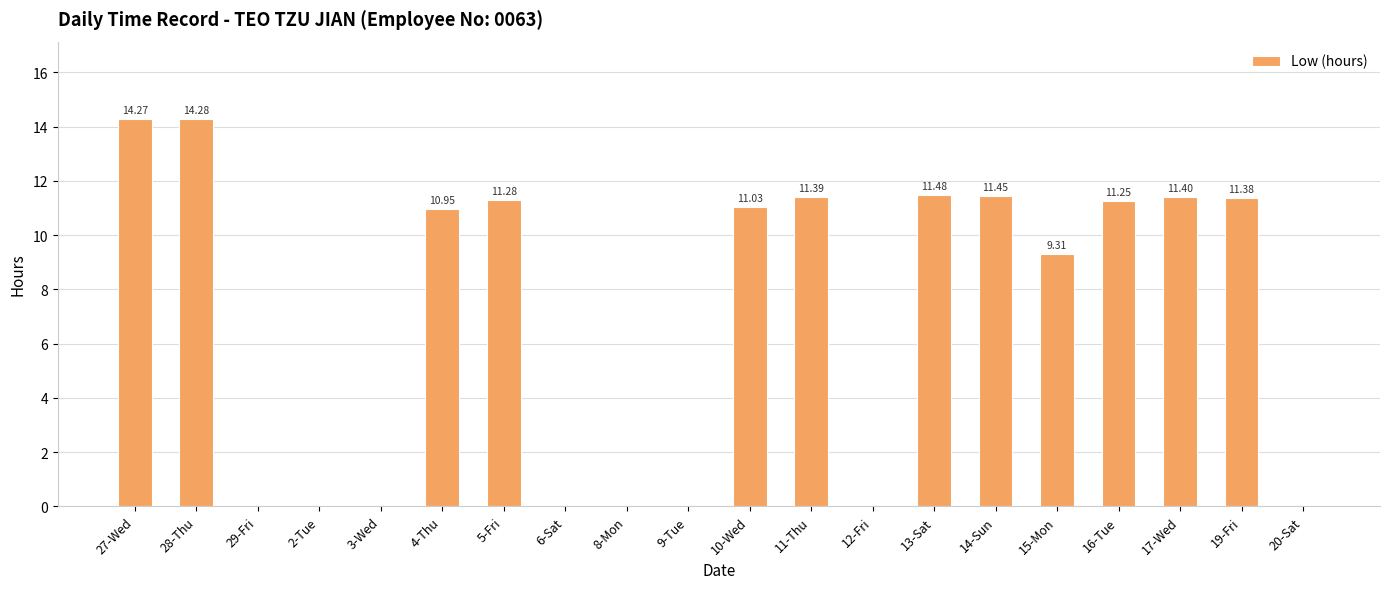

Which label corresponds to the largest value in the chart?

28-Thu